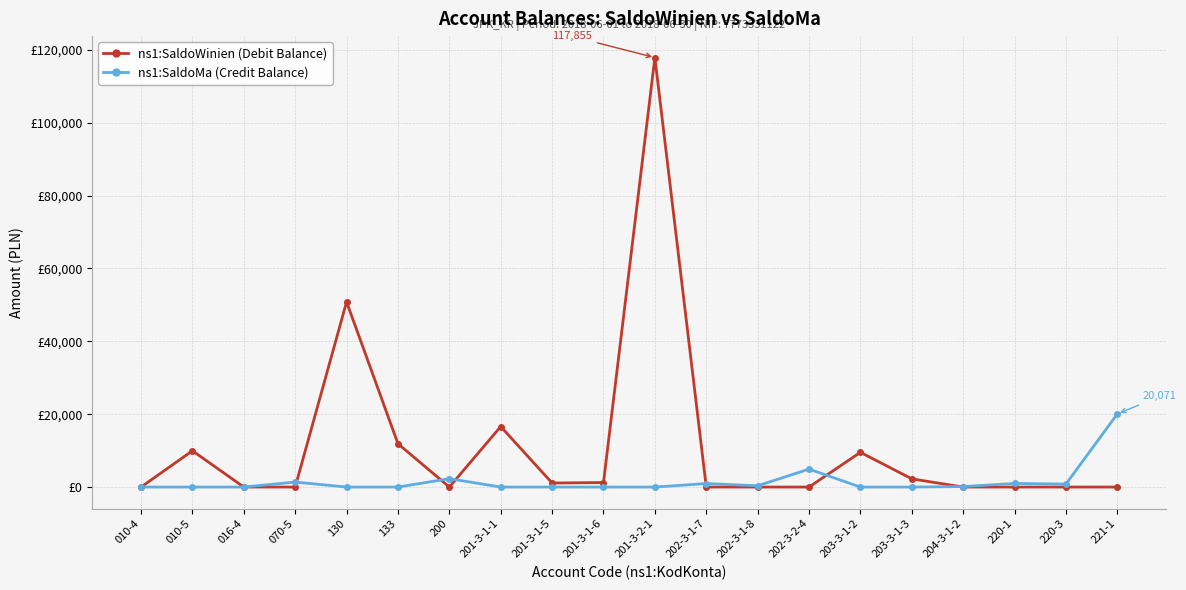

What position from the left is 203-3-1-3?

16